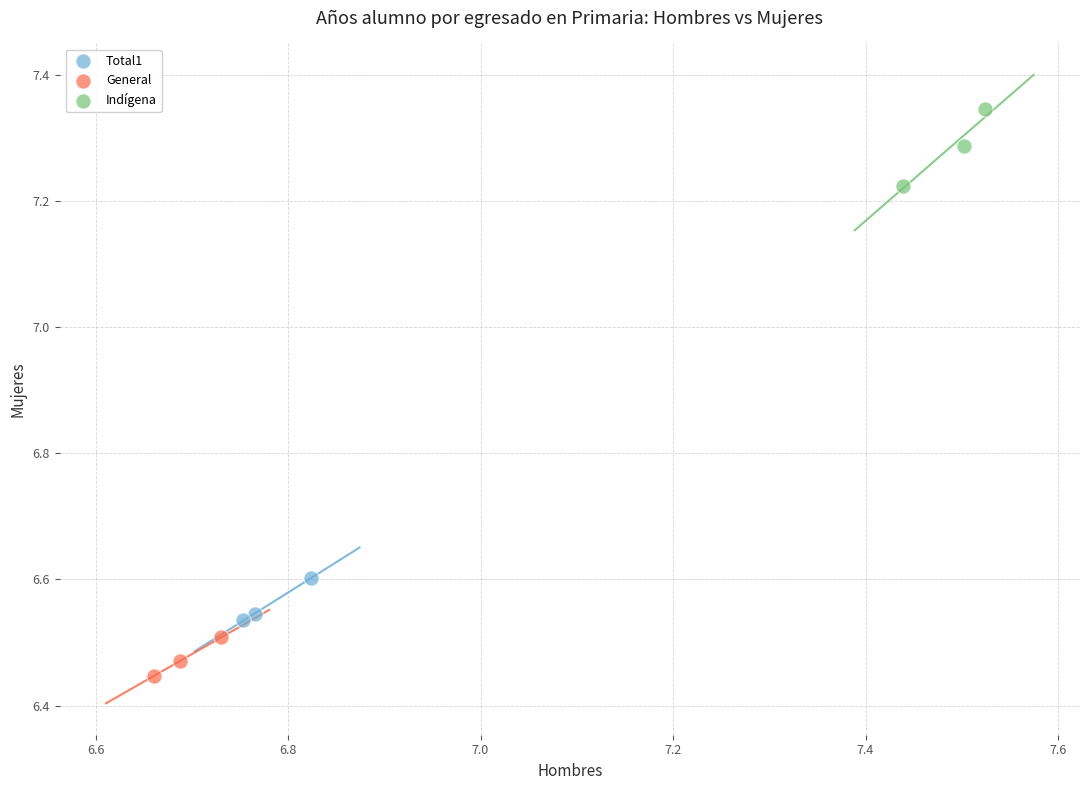

Which series contains the highest Y value?

Indígena